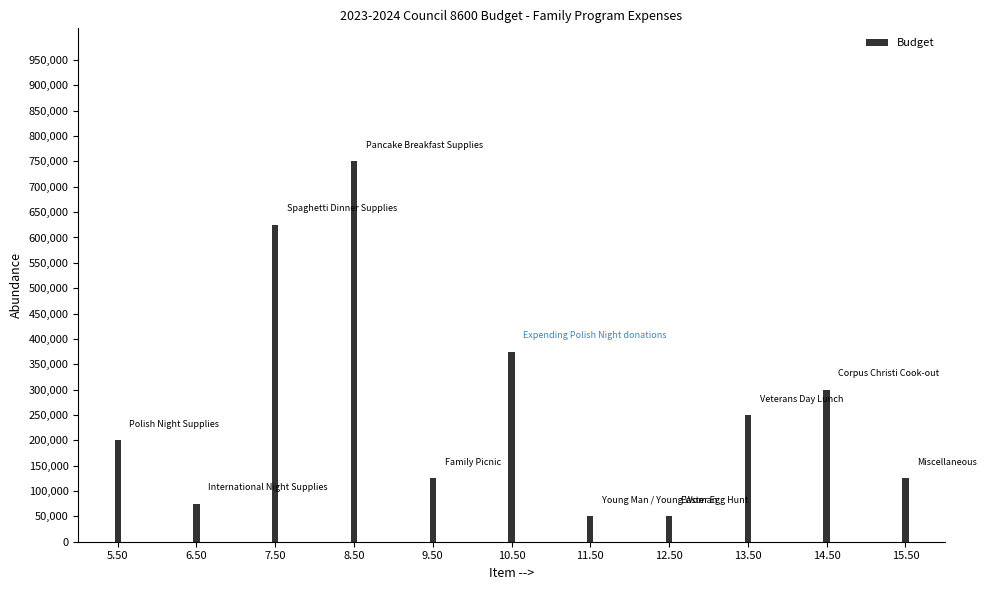

Reading left to right, list all the values displayed in this chart.

200000	75000	625000	750000	125000	375000	50000	50000	250000	300000	125000